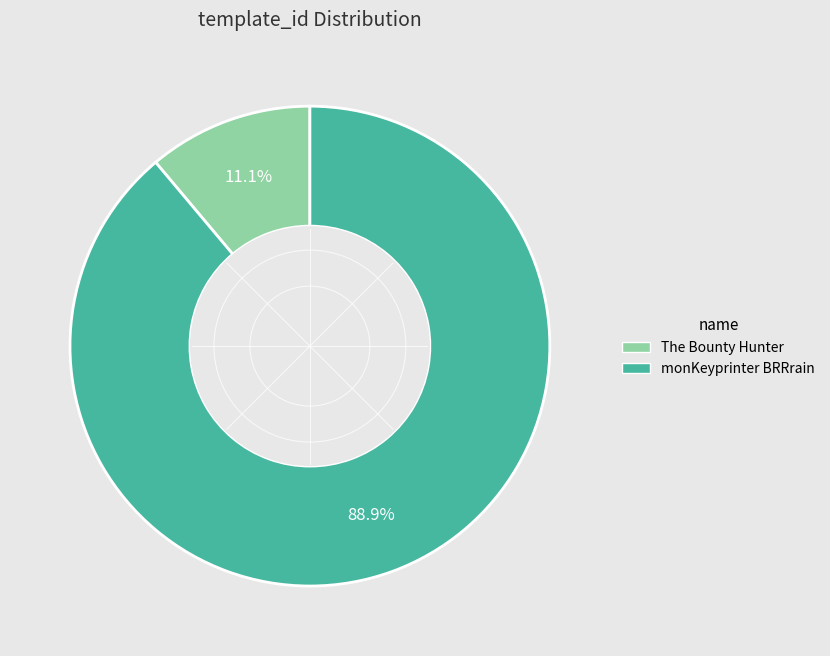

To the nearest percent, what is the combined percentage of monKeyprinter BRRrain and The Bounty Hunter?

100%